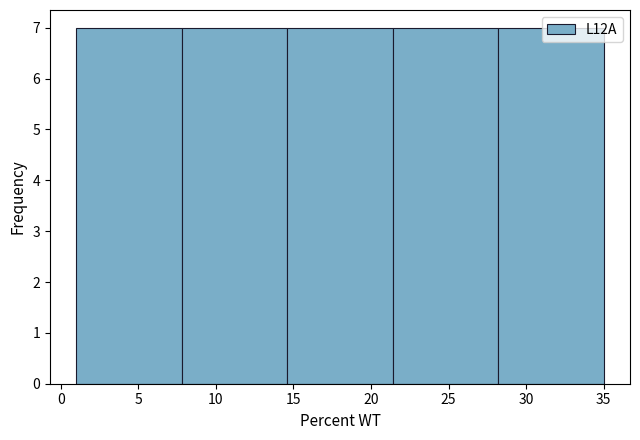

How tall is the bar that spans 28.2 to 35.0 on the x-axis? Neither the bar edges nor the heights are printed on the chart, so give them approximately, as read against the axes.

7